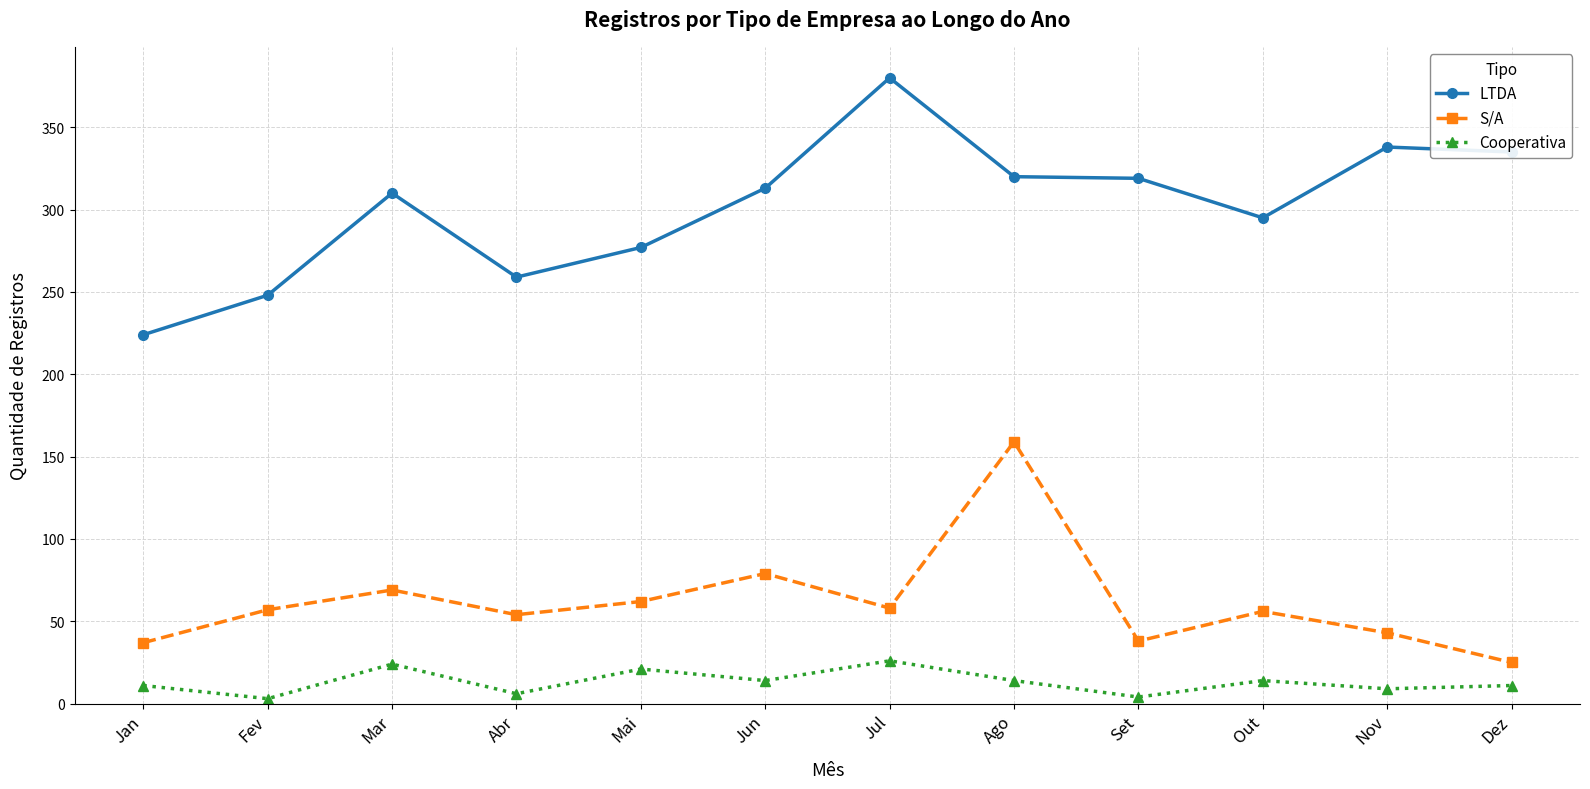

True or false: S/A has a value of 159 at Ago.

True